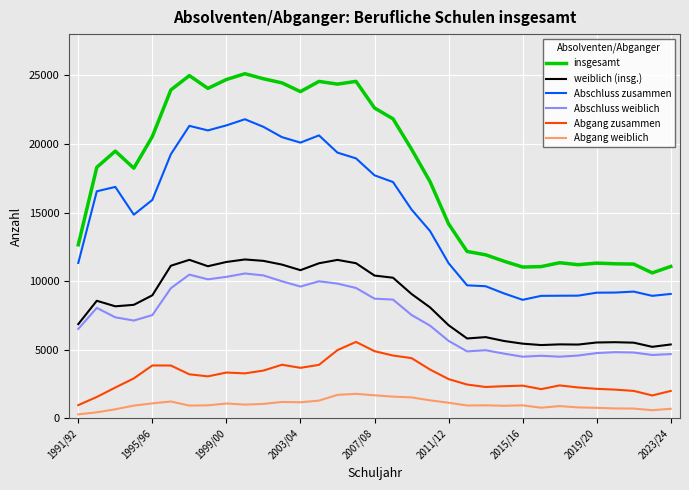

Which series has the largest total across all categories?

insgesamt